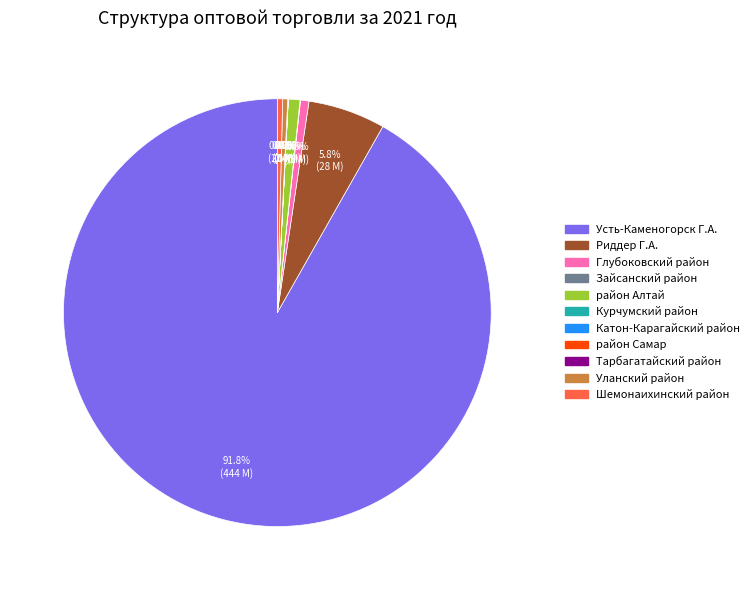

Which slice is the largest?

Усть-Каменогорск Г.А.